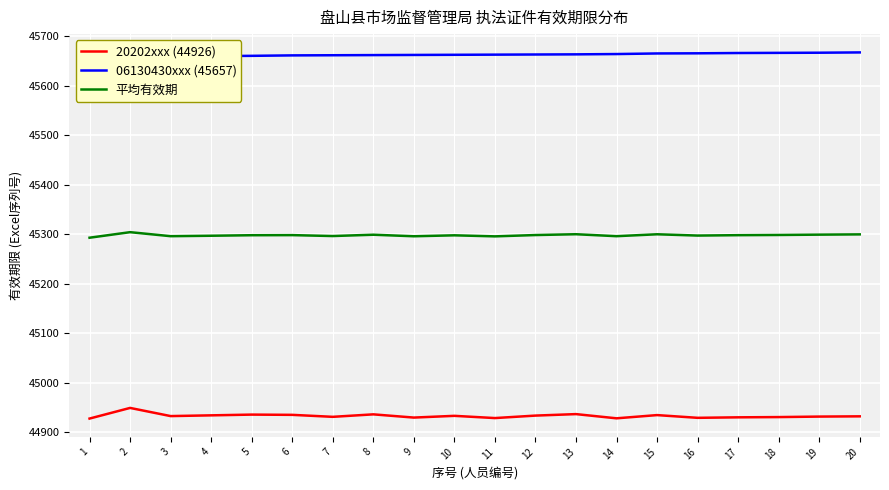

Is the value of 平均有效期 at 11 greater than the value of 06130430xxx (45657) at 5?

No